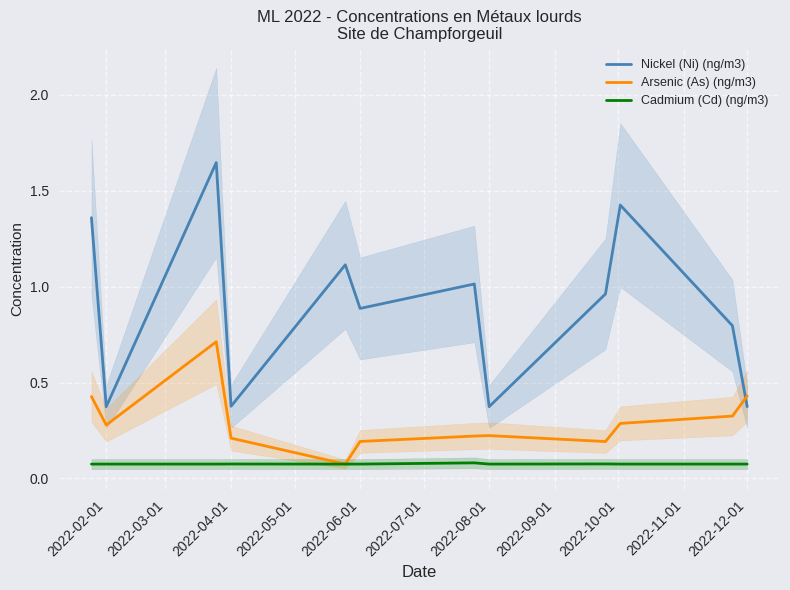

What is the value of the Arsenic (As) (ng/m3) point at the 8th from the left?

0.2